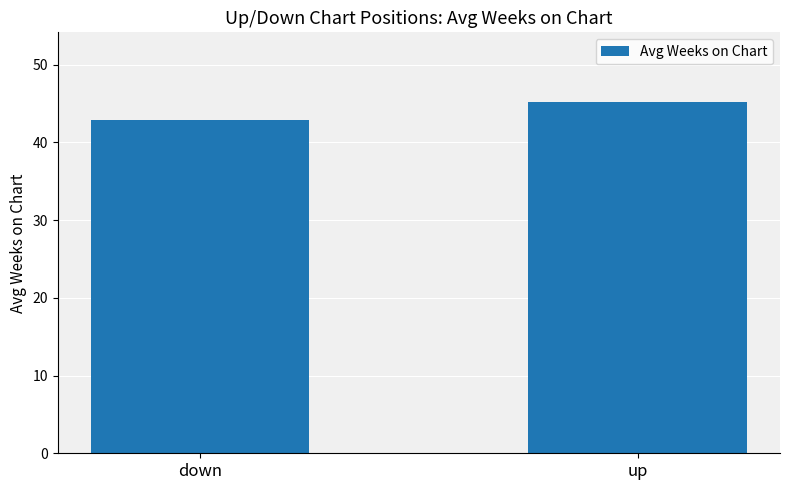

Are the bars horizontal?

No